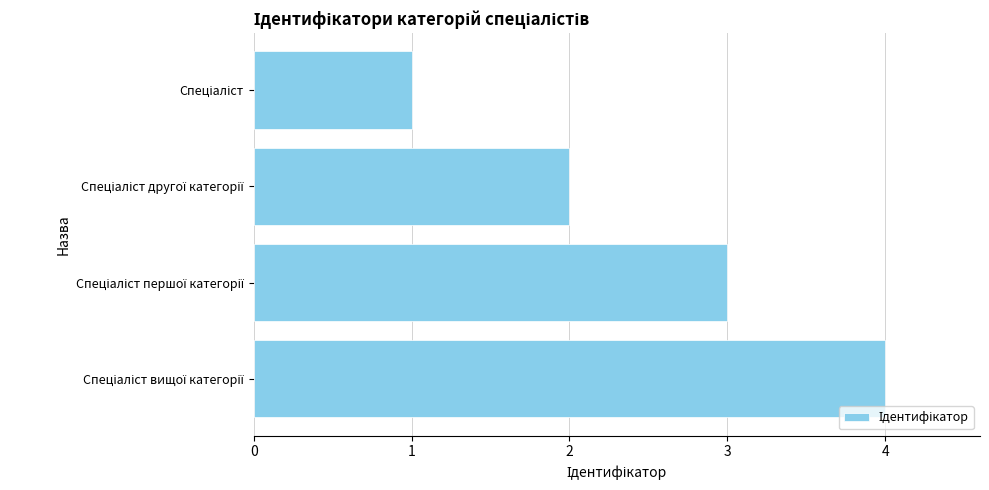

What is the greatest value displayed?

4